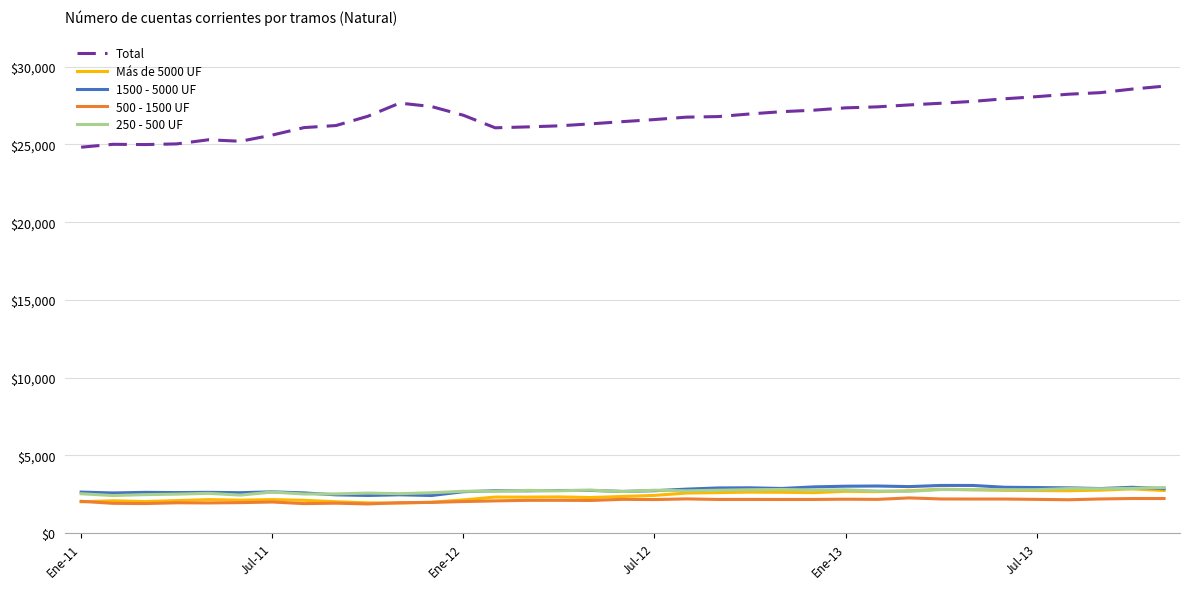

True or false: Total and Más de 5000 UF cross at least once.

False